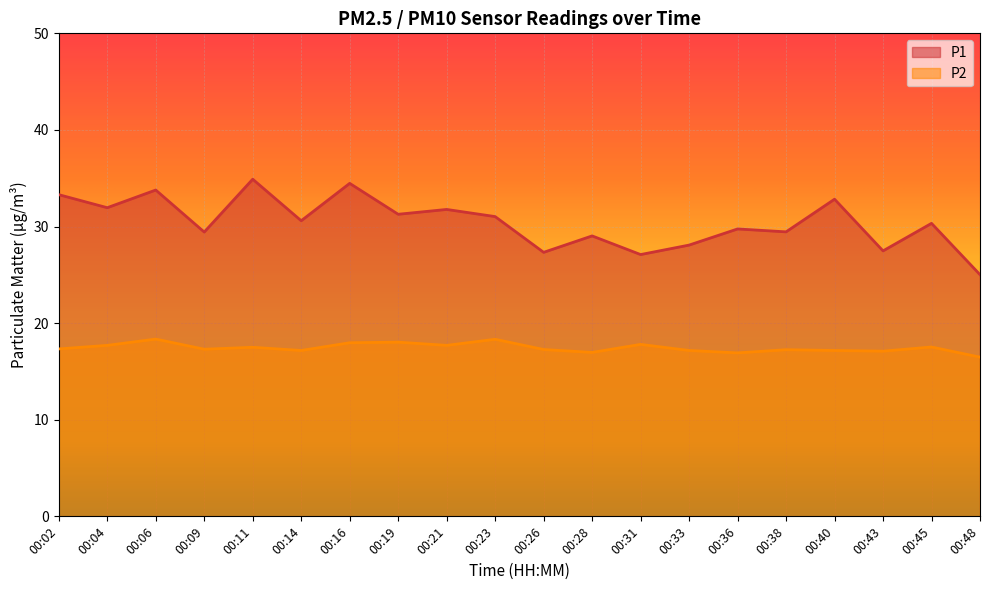

What is the highest value of the P2 series?

18.4